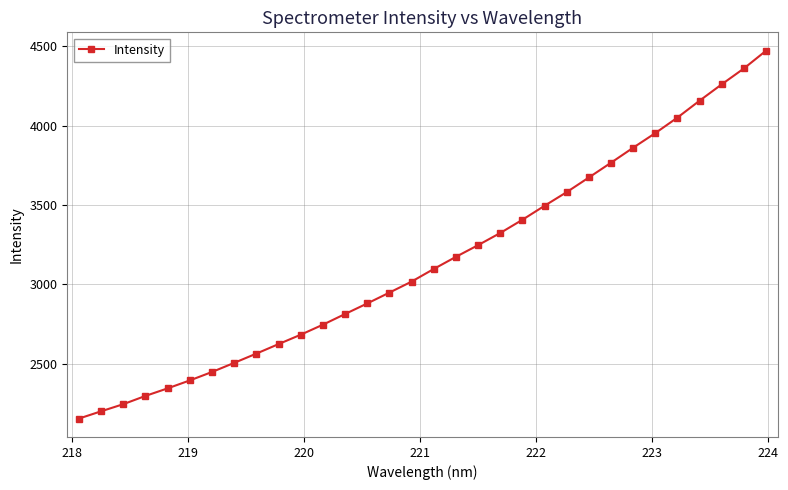

What is the sum of all values?

100708.6